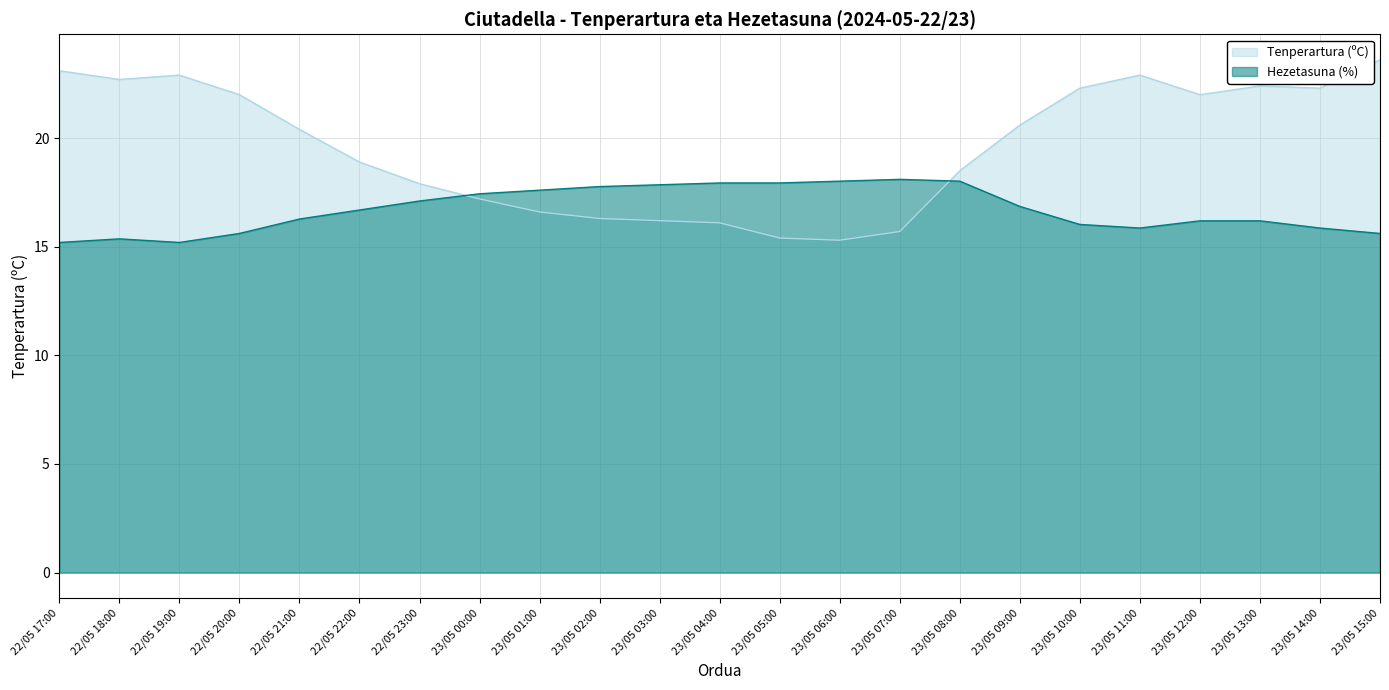

True or false: Hezetasuna (%) has more than 0 interior local peaks.

True